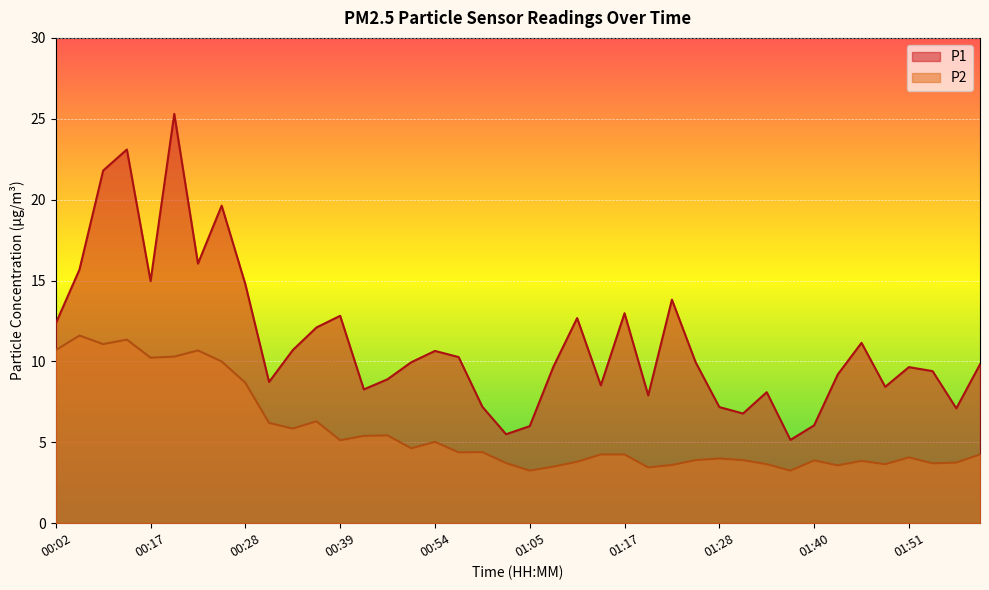

What is the sum of all P2 values?

226.6